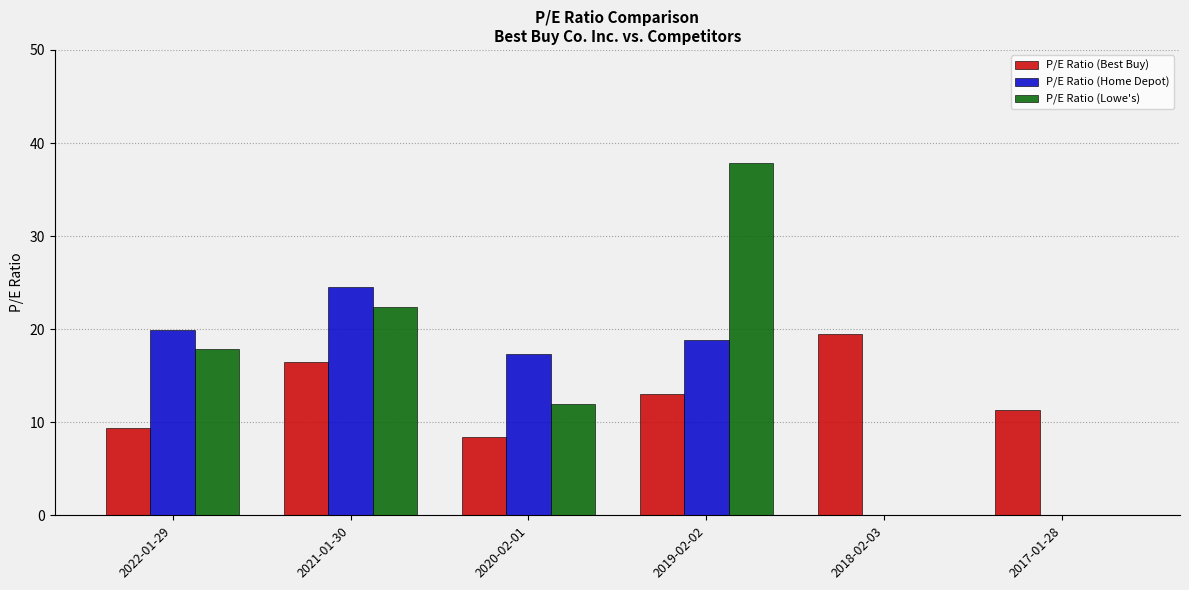

What are all the series names shown in the legend?

P/E Ratio (Best Buy), P/E Ratio (Home Depot), P/E Ratio (Lowe's)